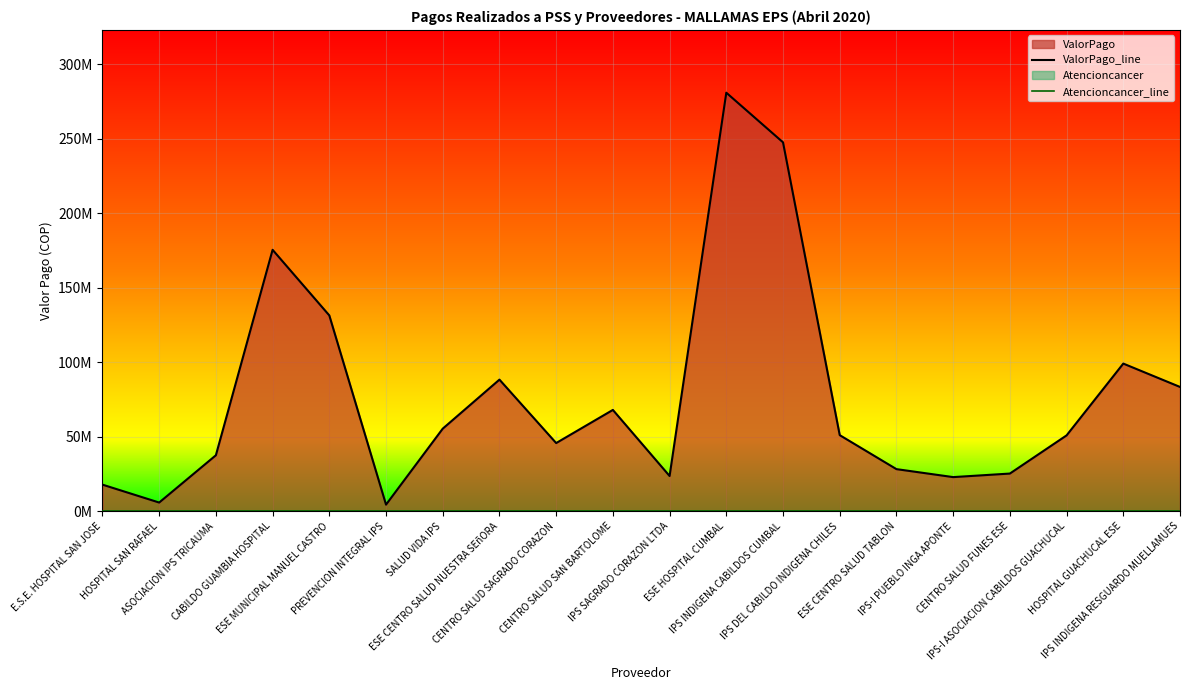

Which has a higher value, IPS INDIGENA CABILDOS CUMBAL or CENTRO SALUD SAN BARTOLOME?

IPS INDIGENA CABILDOS CUMBAL